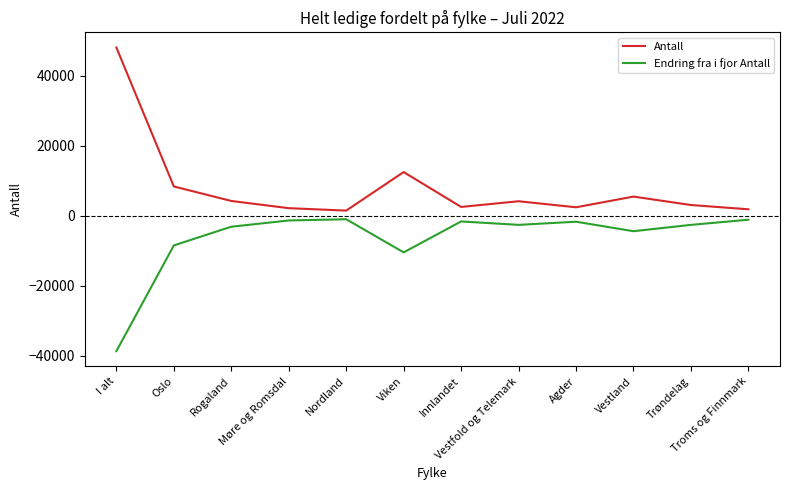

Which series has the widest spread of values?

Antall